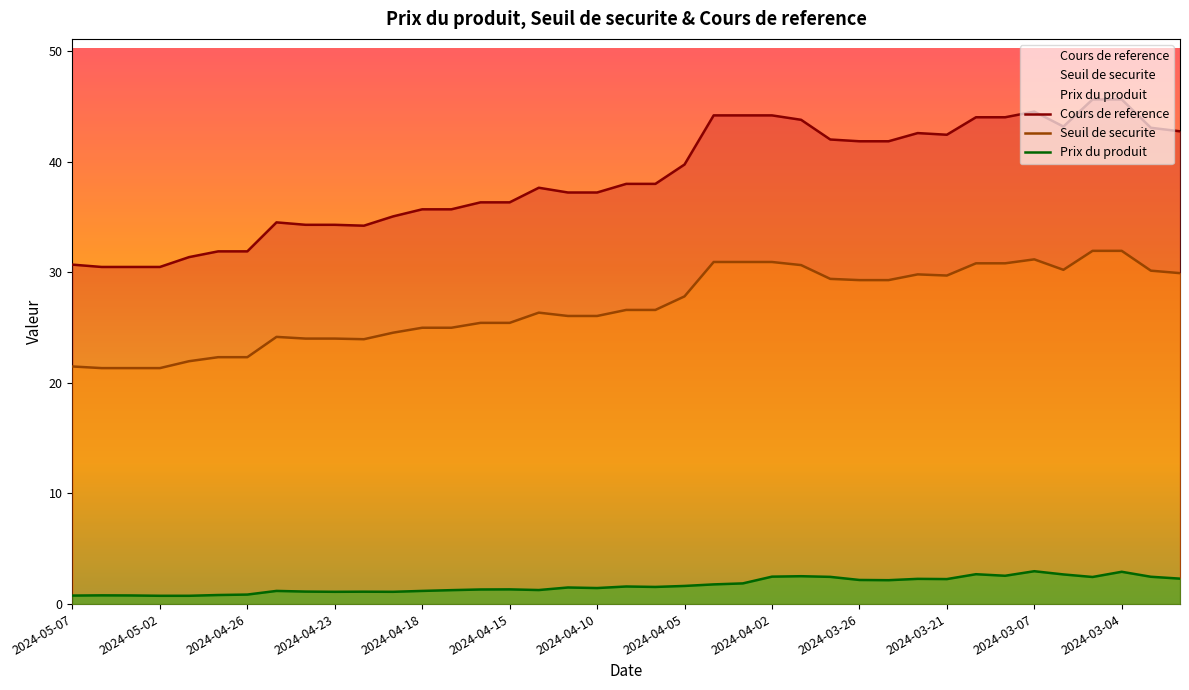

Is it true that Cours de reference equals 56.9 at 2024-04-05?

False